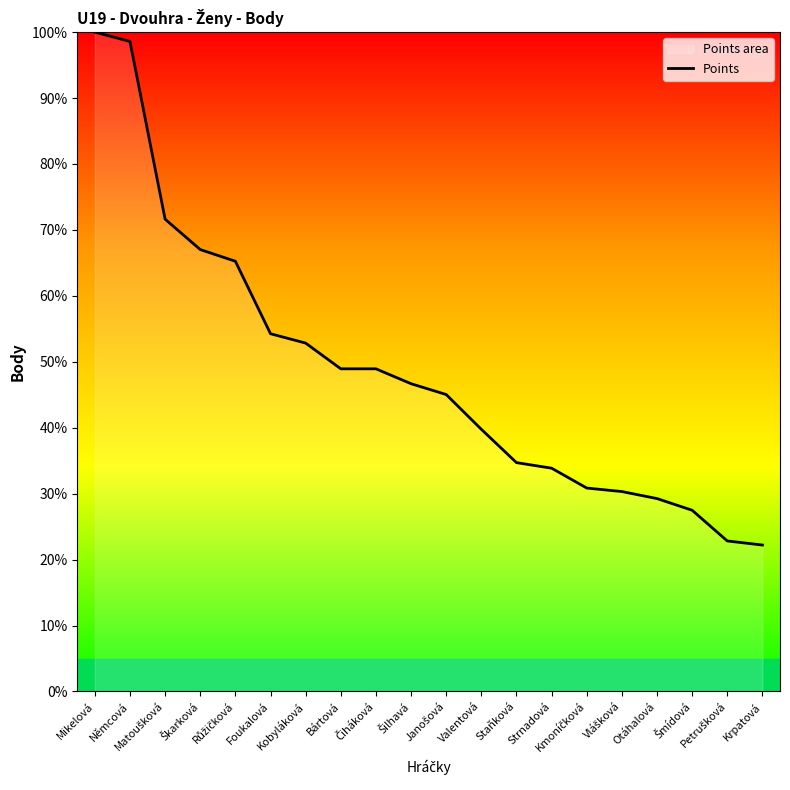

Which has a higher value, Strnadová or Foukalová?

Foukalová